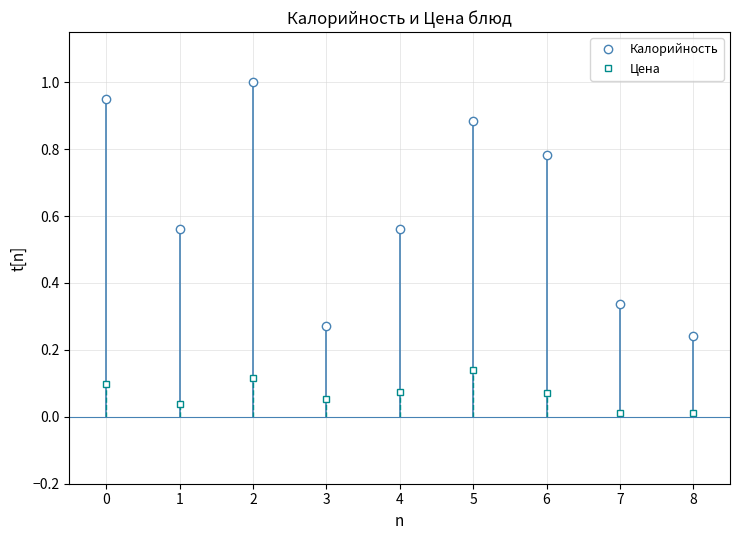

In Калорийность, how many points are lower than both neighbors (excluding endpoints)?

2